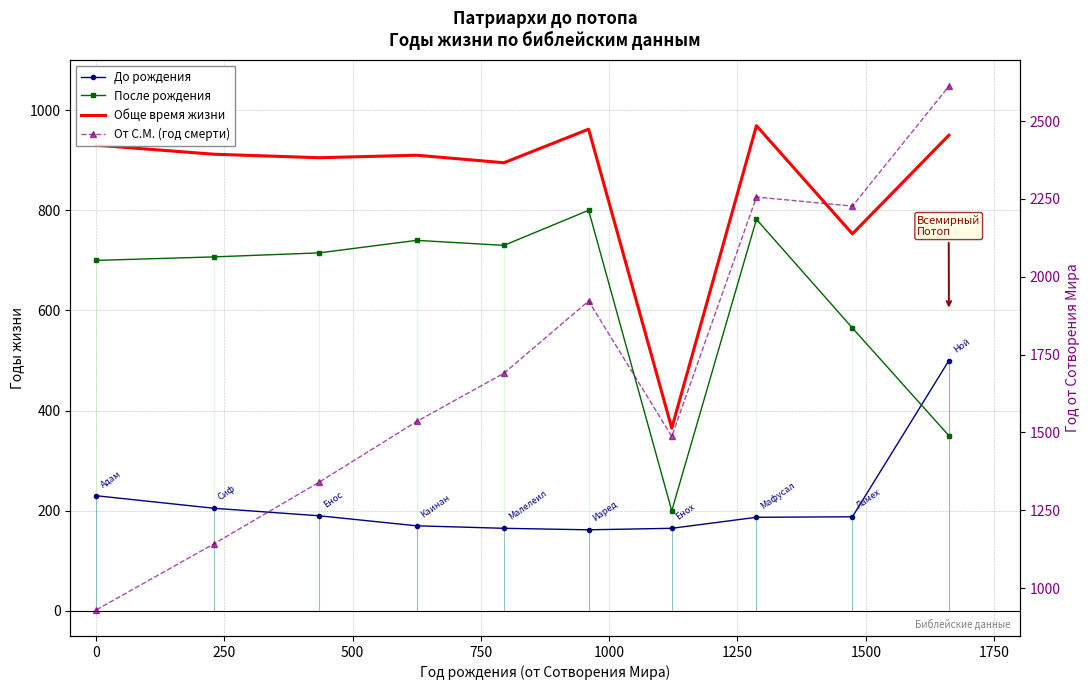

What is the highest value of the После рождения series?

800